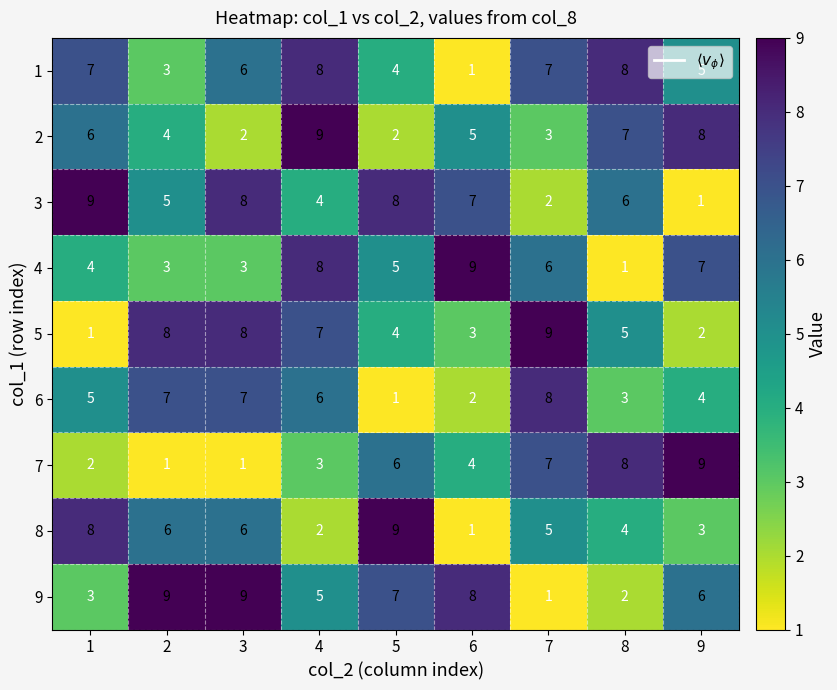

What is the total value across all series at 4?

52